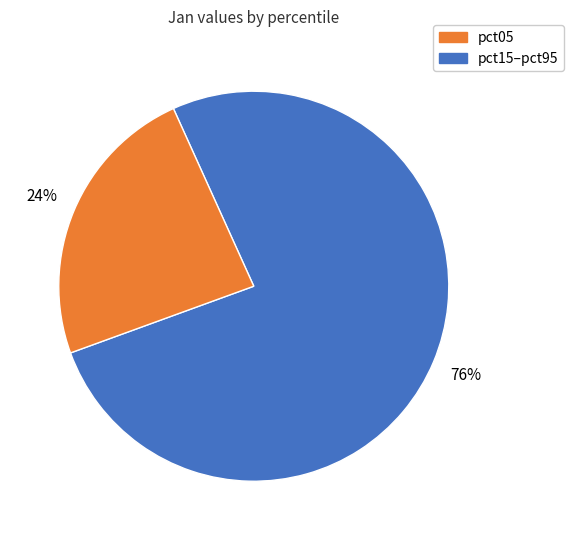

Is there a majority slice in this chart?

Yes